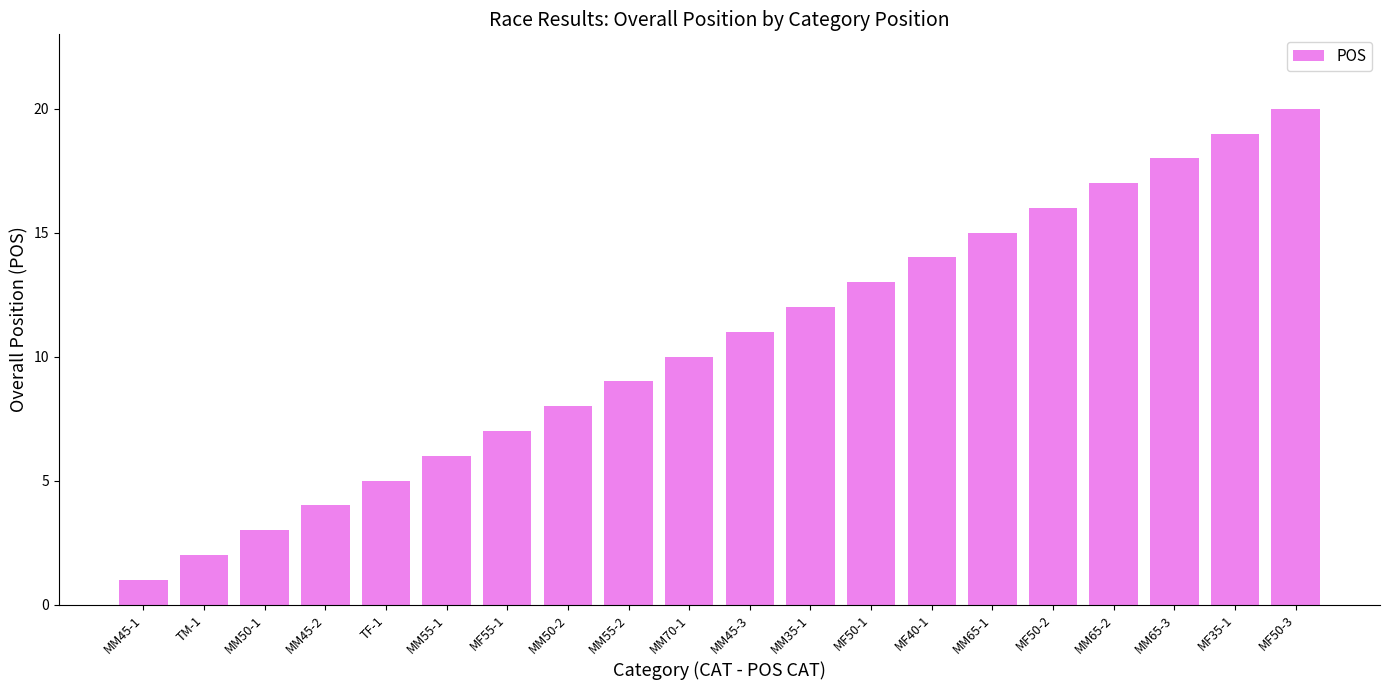

What is the approximate value at MM55-1?

6